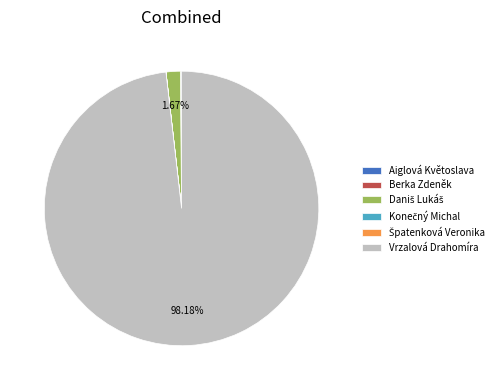

Does Vrzalová Drahomíra account for over 50% of the chart?

Yes